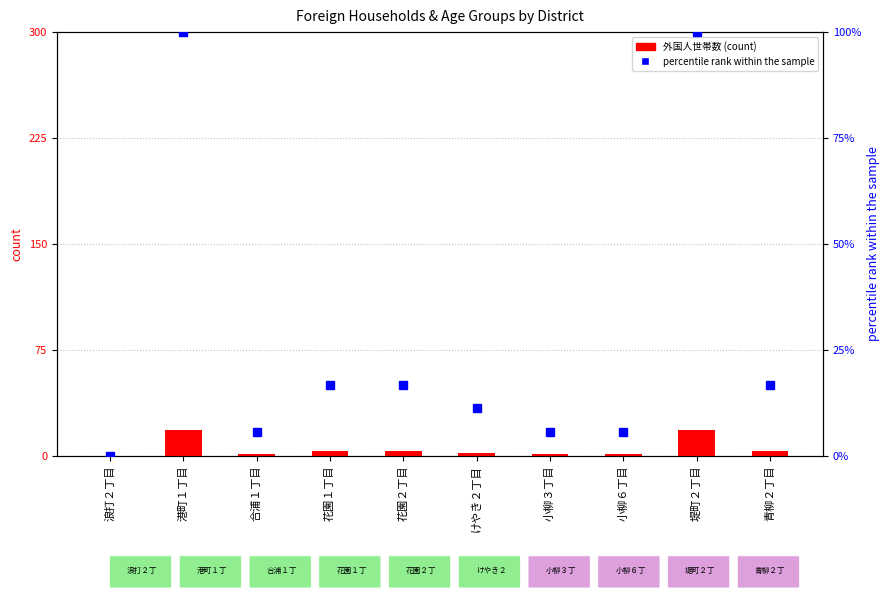

How many values in percentile rank within the sample are above zero?

9